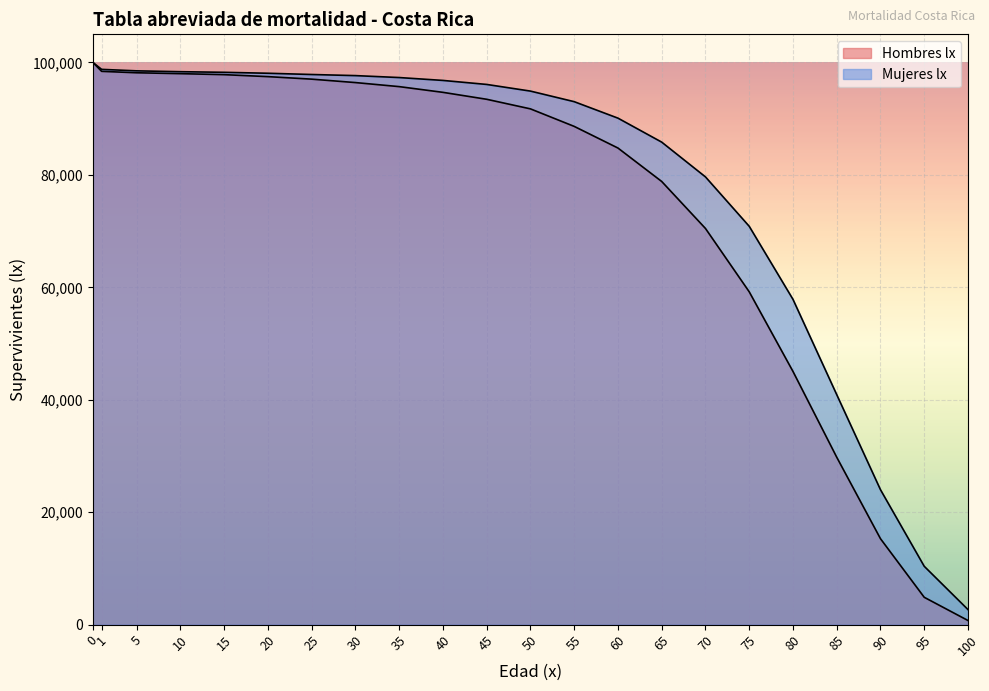

At how many categories does at least one series exceed 12967?

20